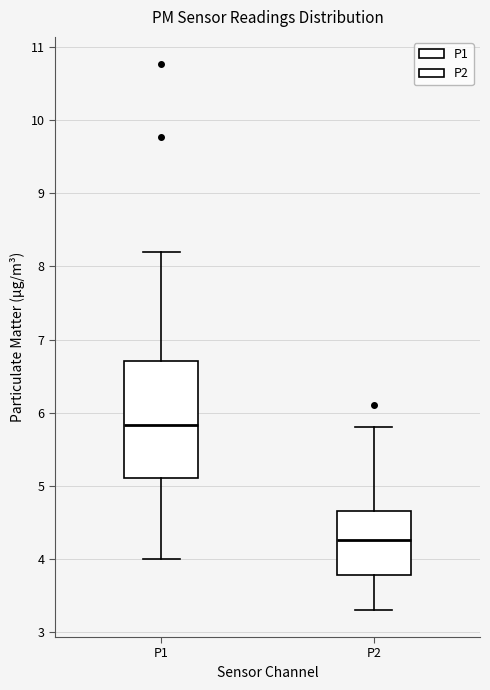

Which box has the lowest median line?

P2